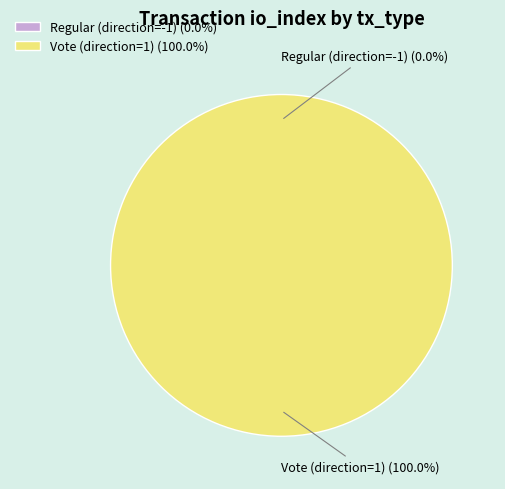

Which slice is the largest?

Vote (direction=1)